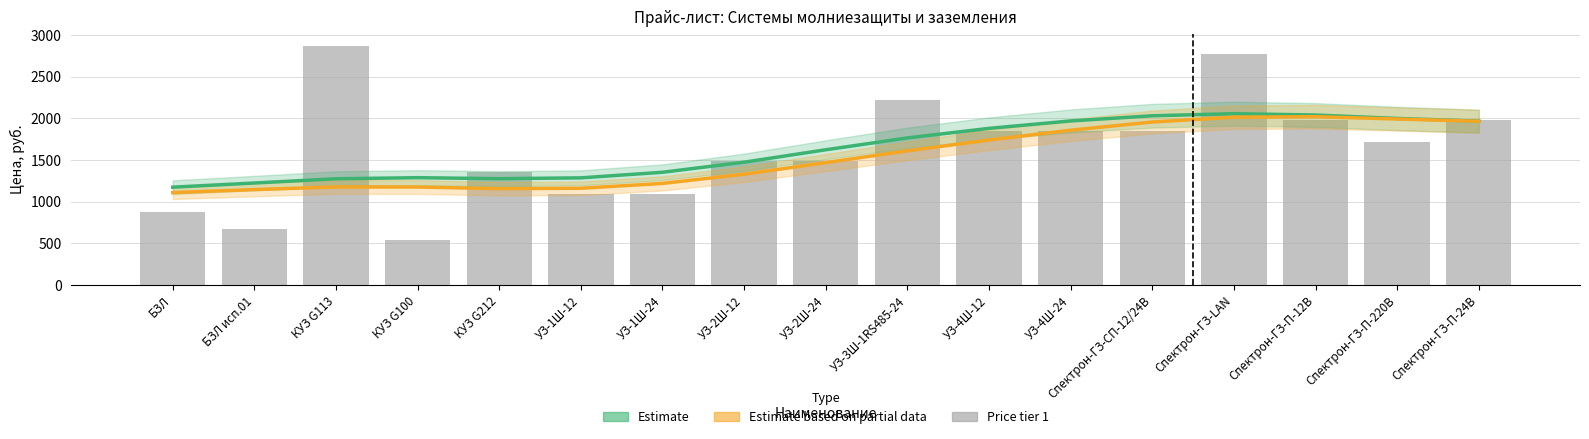

How many data points does each series have?

17